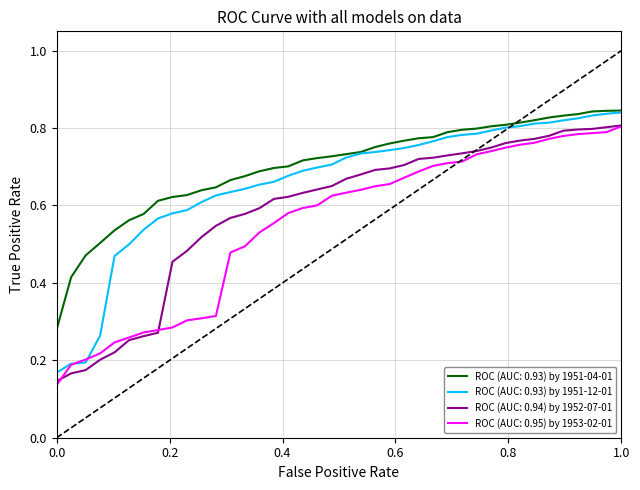

Reading left to right, transcribe all the data shown in this chart.

1951-04-01 (AUC: 0.93): 0.3	0.4	0.5	0.5	0.5	0.6	0.6	0.6	0.6	0.6	0.6	0.6	0.7	0.7	0.7	0.7	0.7	0.7	0.7	0.7	0.7	0.7	0.8	0.8	0.8	0.8	0.8	0.8	0.8	0.8	0.8	0.8	0.8	0.8	0.8	0.8	0.8	0.8	0.8	0.8
1951-12-01 (AUC: 0.93): 0.2	0.2	0.2	0.3	0.5	0.5	0.5	0.6	0.6	0.6	0.6	0.6	0.6	0.6	0.7	0.7	0.7	0.7	0.7	0.7	0.7	0.7	0.7	0.7	0.7	0.8	0.8	0.8	0.8	0.8	0.8	0.8	0.8	0.8	0.8	0.8	0.8	0.8	0.8	0.8
1952-07-01 (AUC: 0.94): 0.1	0.2	0.2	0.2	0.2	0.3	0.3	0.3	0.5	0.5	0.5	0.5	0.6	0.6	0.6	0.6	0.6	0.6	0.6	0.7	0.7	0.7	0.7	0.7	0.7	0.7	0.7	0.7	0.7	0.7	0.7	0.8	0.8	0.8	0.8	0.8	0.8	0.8	0.8	0.8
1953-02-01 (AUC: 0.95): 0.1	0.2	0.2	0.2	0.2	0.3	0.3	0.3	0.3	0.3	0.3	0.3	0.5	0.5	0.5	0.6	0.6	0.6	0.6	0.6	0.6	0.6	0.6	0.7	0.7	0.7	0.7	0.7	0.7	0.7	0.7	0.7	0.8	0.8	0.8	0.8	0.8	0.8	0.8	0.8